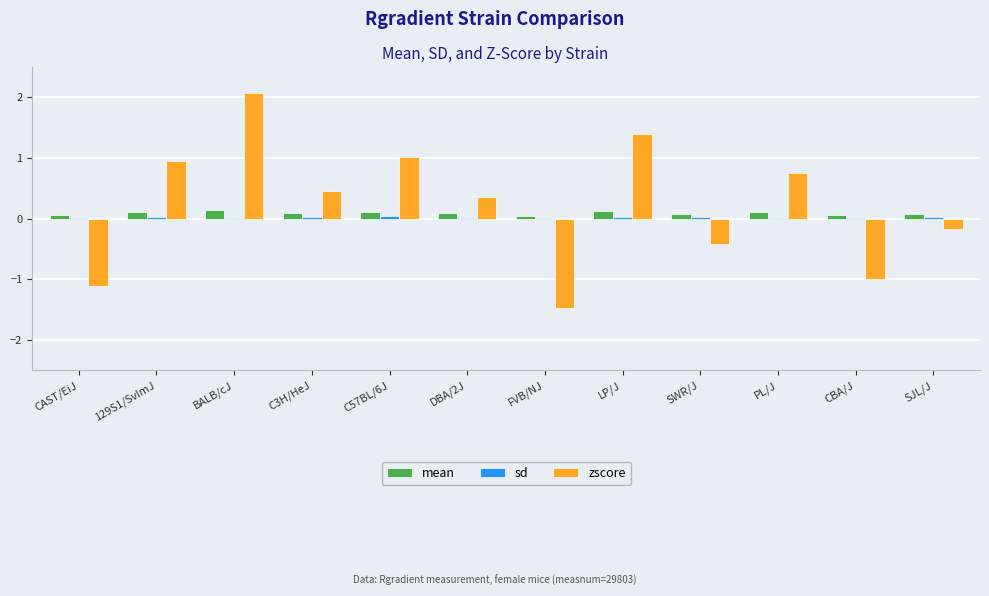

Are the bars grouped side by side (vs. stacked)?

Yes